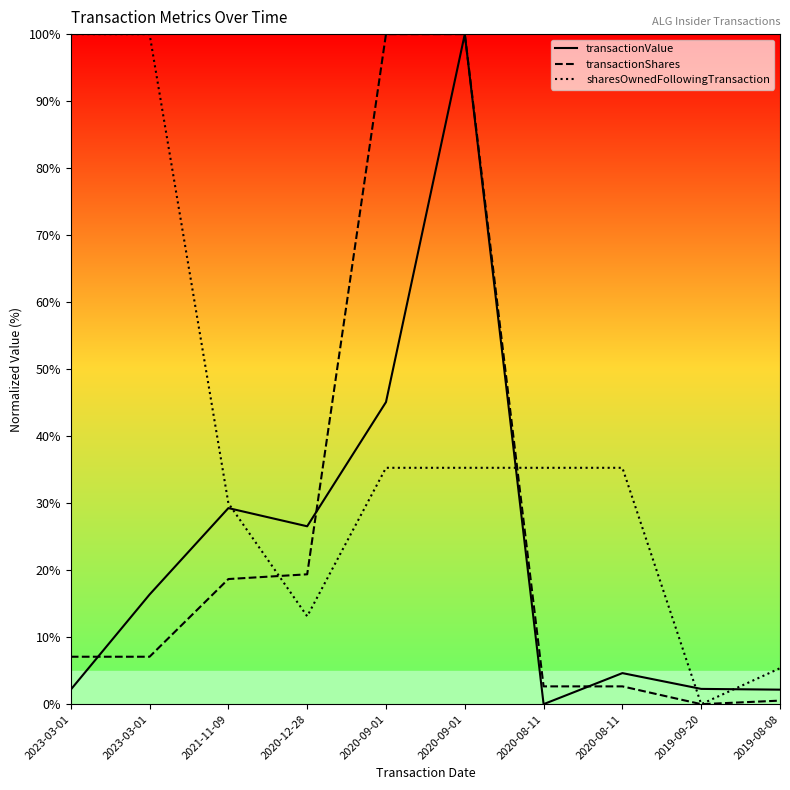

What is the total value across all series at 2020-09-01?

180.4